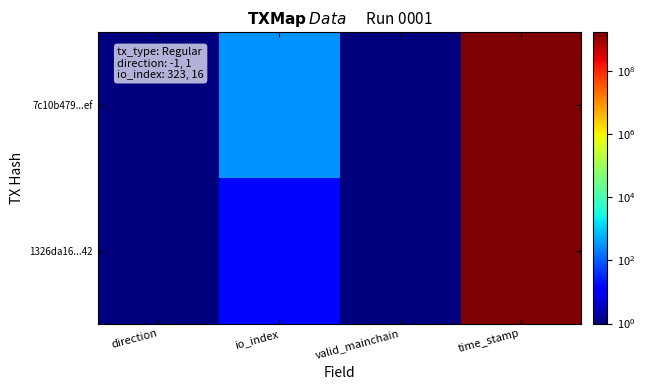

Which series has the largest range (max minus min)?

7c10b479...ef